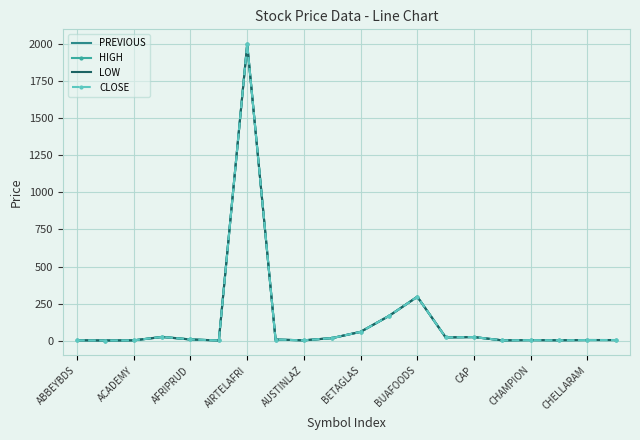

List the series in order of their overall mean, highest first.

HIGH, CLOSE, LOW, PREVIOUS